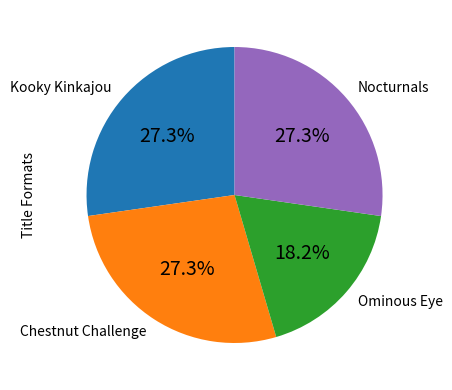

Is there any slice that represents more than half of the pie?

No